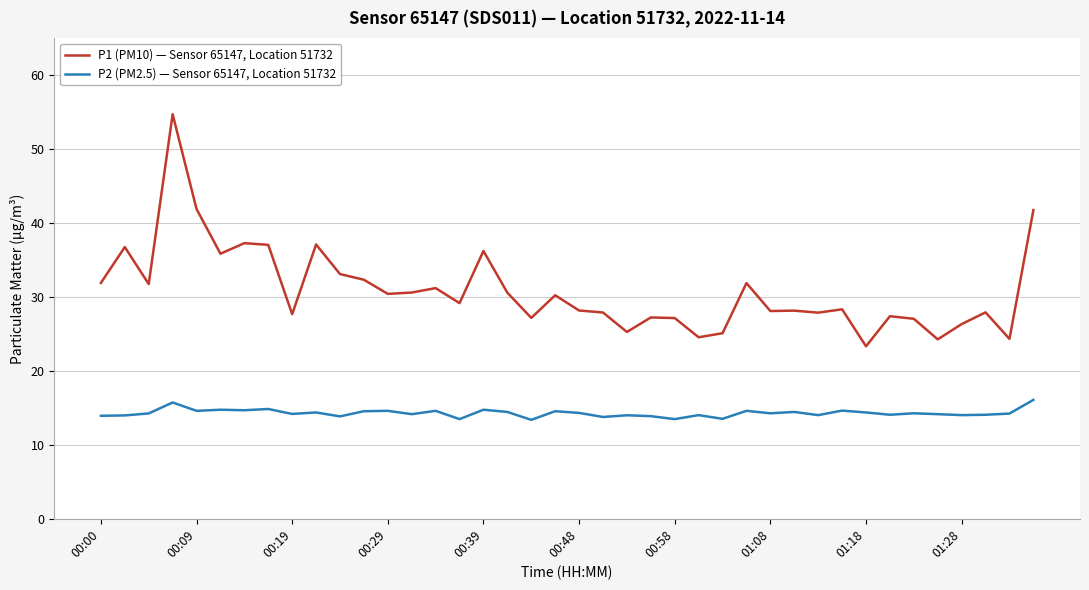

In P1 (PM10) — Sensor 65147, Location 51732, how many points are higher than both neighbors (excluding endpoints)?

13